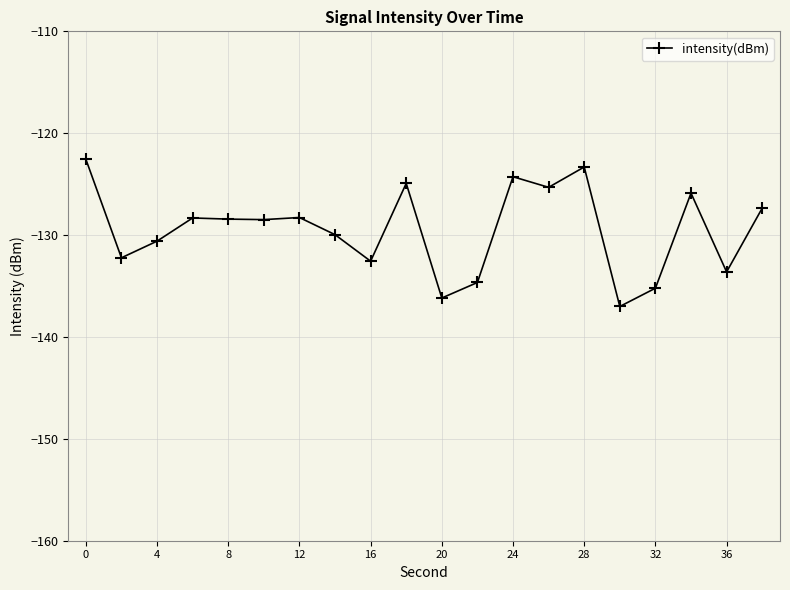

What is the smallest value displayed?

-137.0